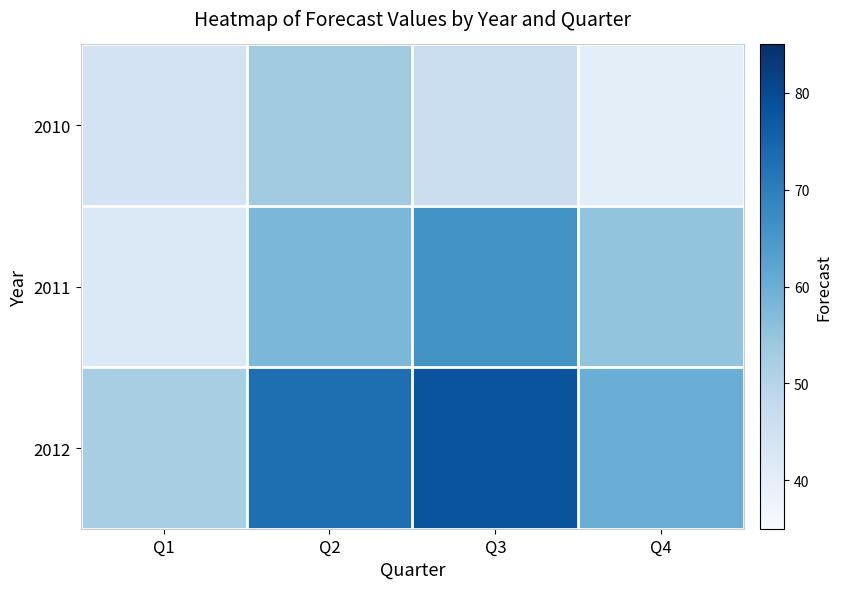

Which has a higher value, Q4 or Q2?

Q2